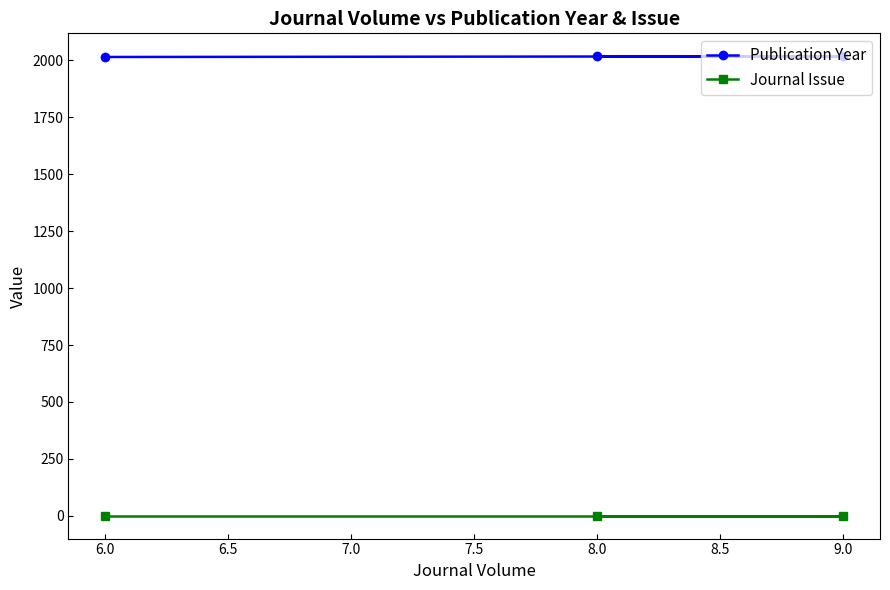

Is the value of Journal Issue at 8.0 greater than the value of Publication Year at 9.0?

No